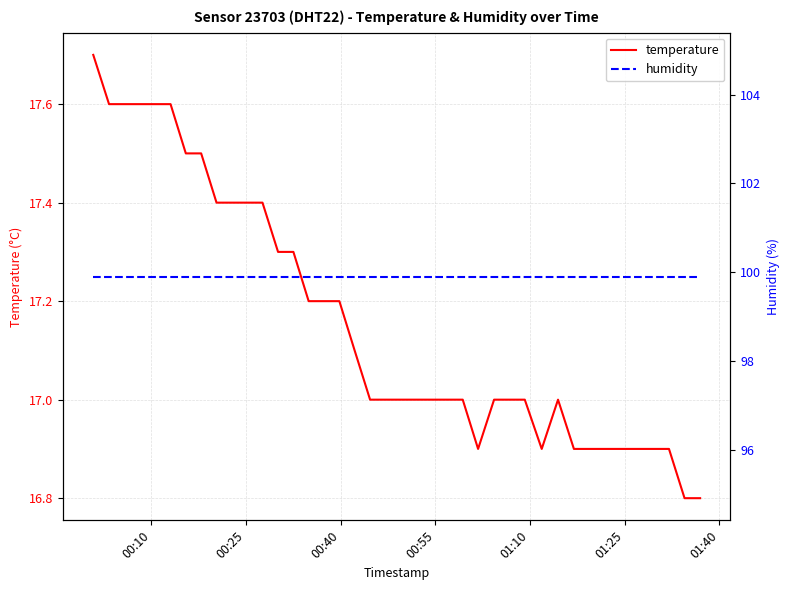

Is this an area chart (filled region under the line)?

No